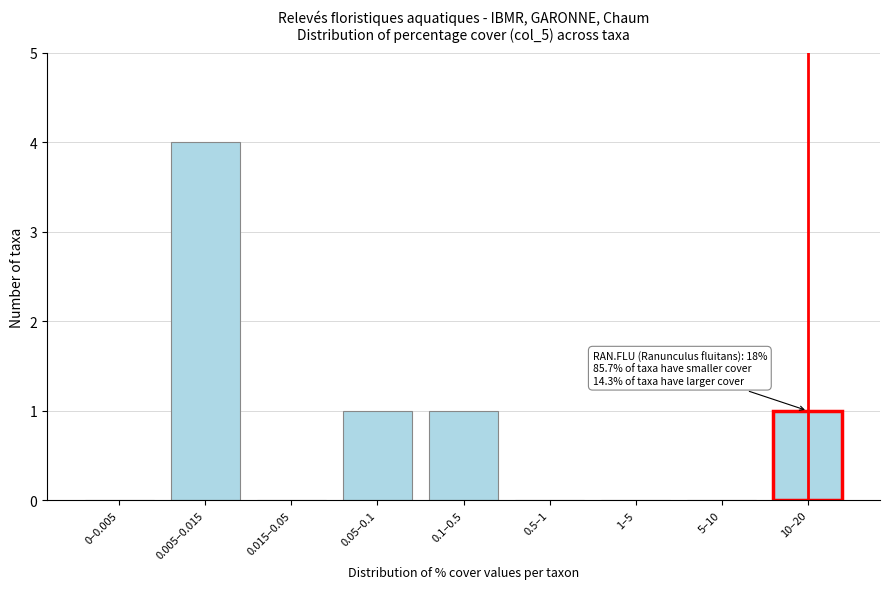

Reading left to right, list all the values displayed in this chart.

0–0.005=0	0.005–0.015=4	0.015–0.05=0	0.05–0.1=1	0.1–0.5=1	0.5–1=0	1–5=0	5–10=0	10–20=1